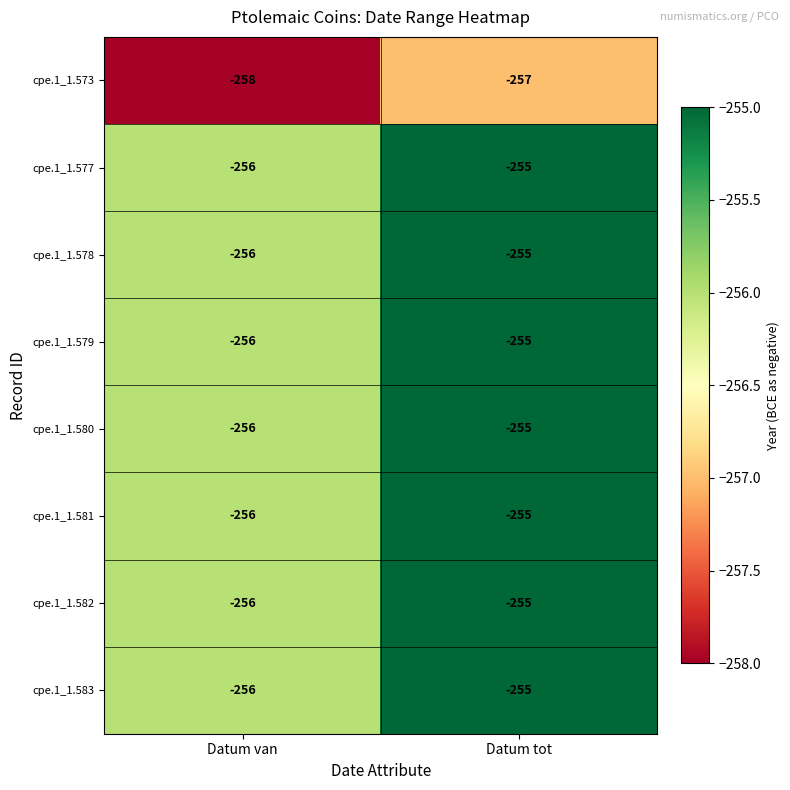

What is the total value across all series at Datum van?

-2050